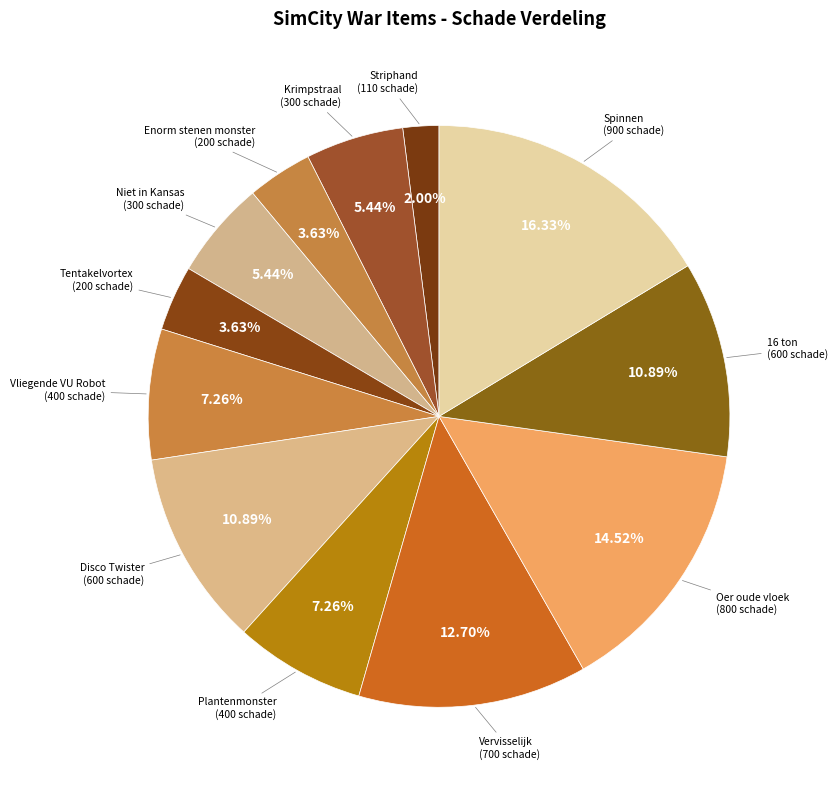

How many slices are in this pie chart?

12